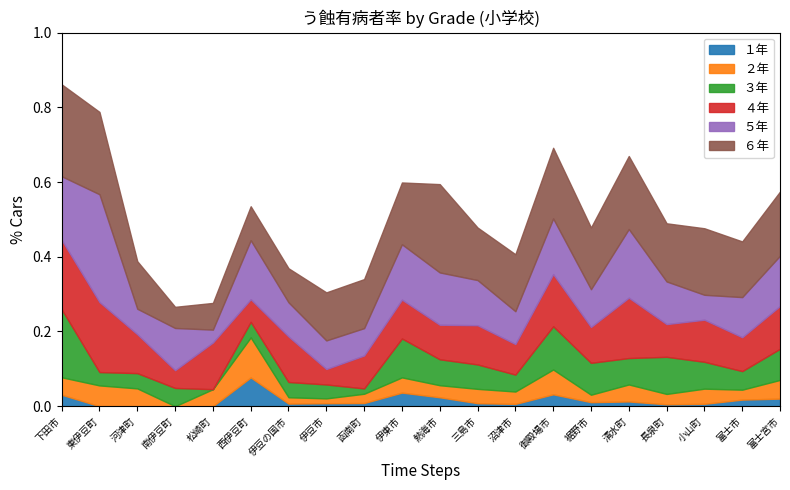

Between 函南町 and 小山町, which series saw the biggest shift?

３年